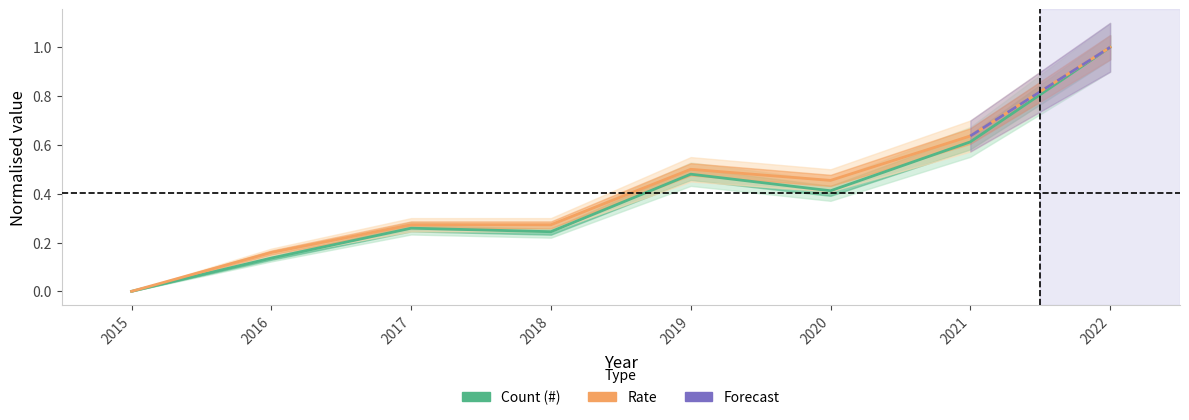

Is the value of Rate at 2022 greater than the value of Count at 2018?

Yes